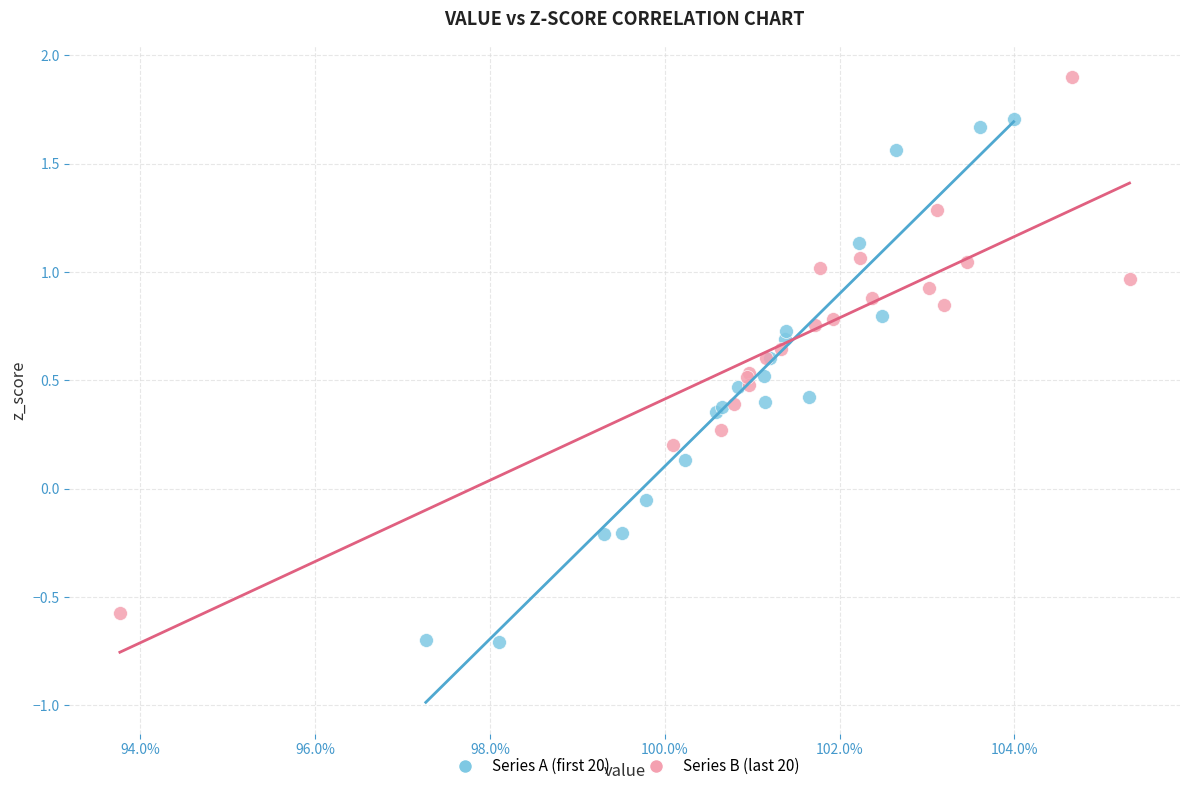

Which series reaches the minimum Y coordinate?

Series A (first 20)